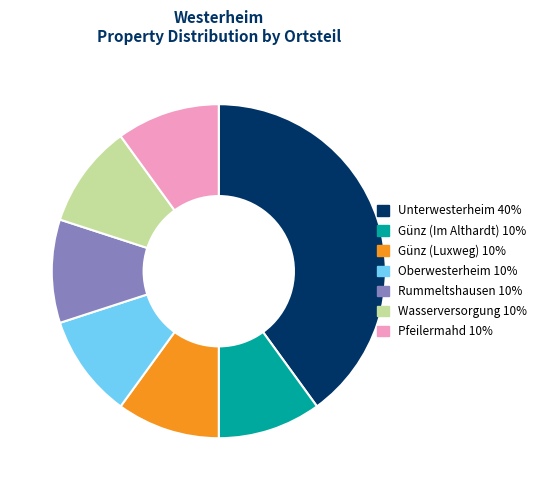

The Pfeilermahd slice represents 10% of the pie. True or false?

True